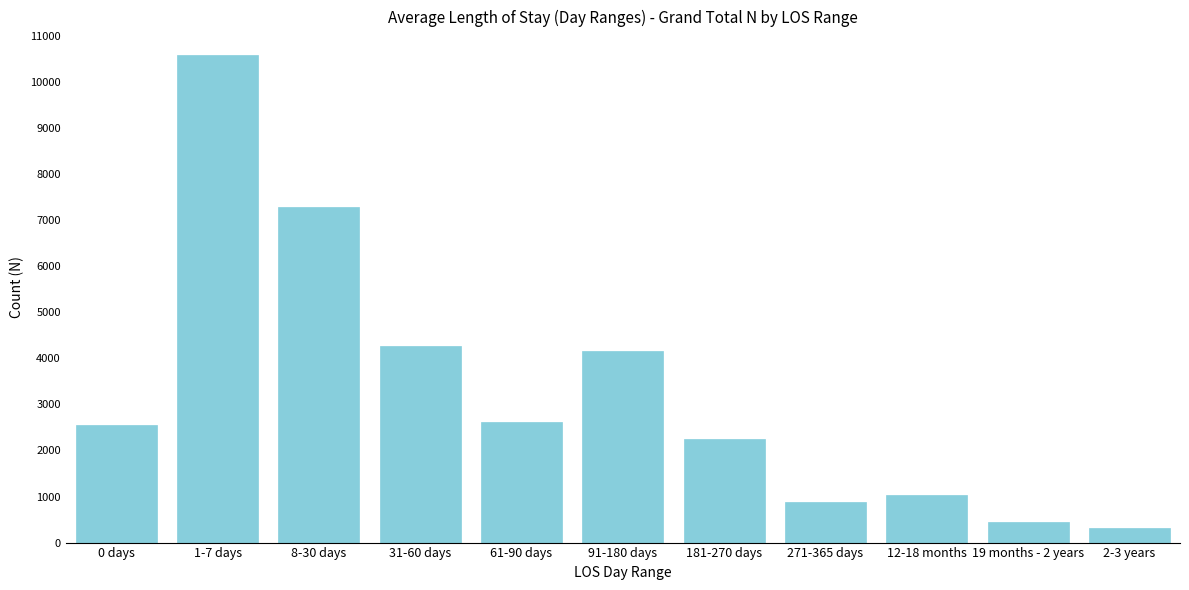

Reading right to left, what are all the values shown in this chart?

2-3 years=318	19 months - 2 years=449	12-18 months=1027	271-365 days=887	181-270 days=2256	91-180 days=4156	61-90 days=2611	31-60 days=4262	8-30 days=7280	1-7 days=10594	0 days=2559